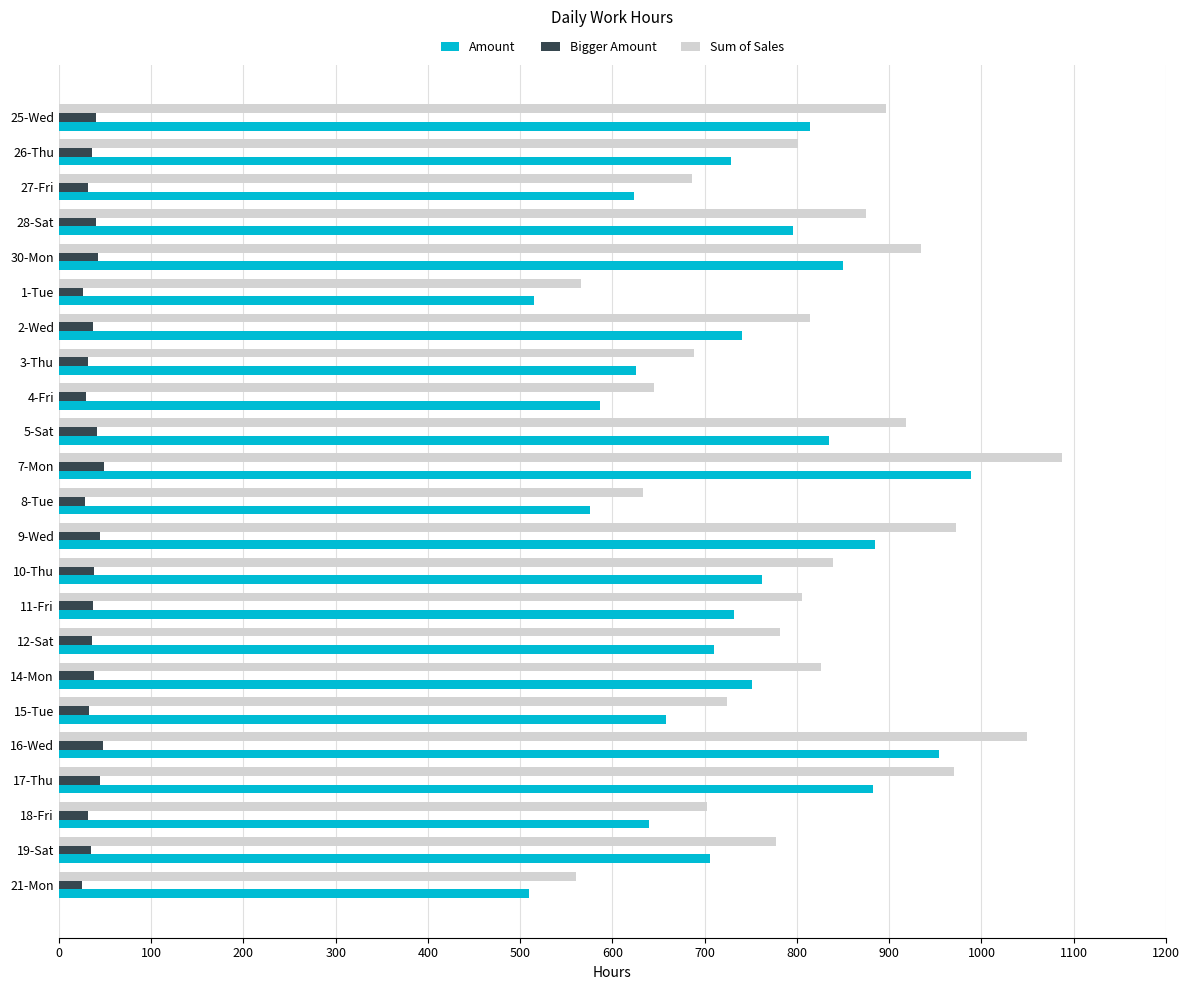

What is the average value of the Sum of Sales series?

806.7